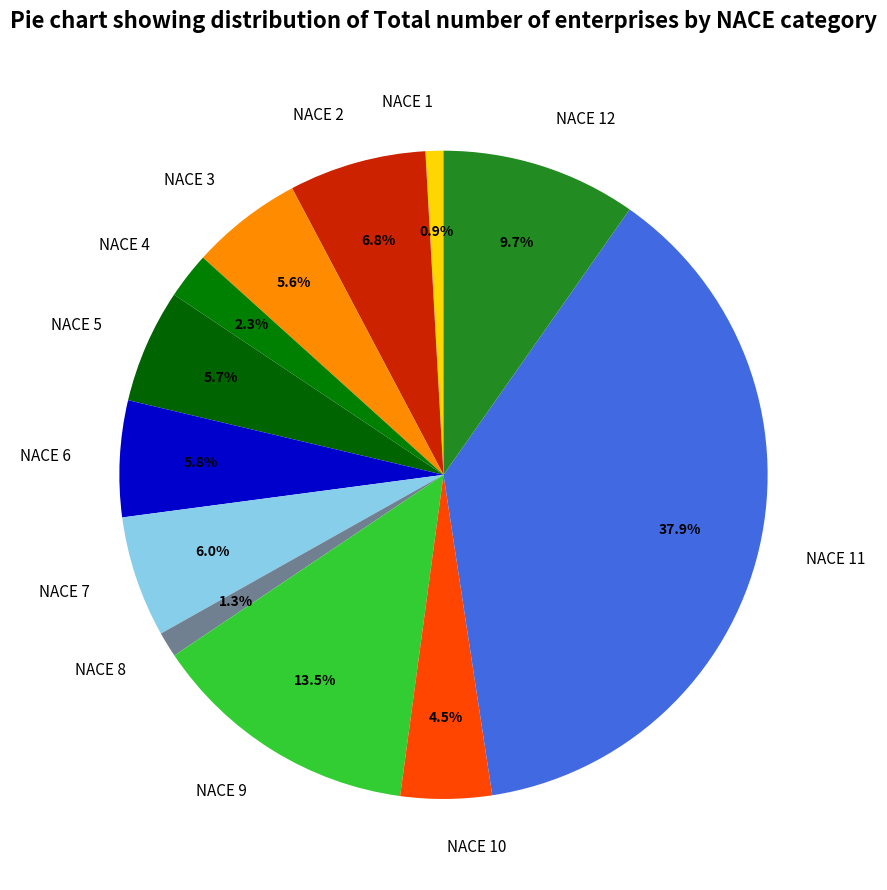

Is there any slice that represents more than half of the pie?

No